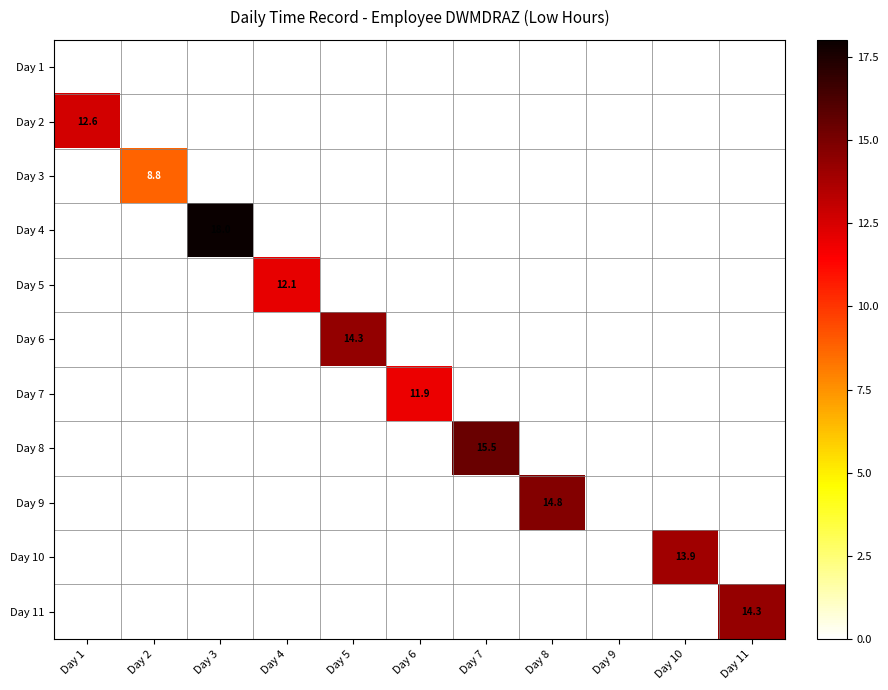

The value of Day 6 at Day 5 is 14.3. True or false?

True